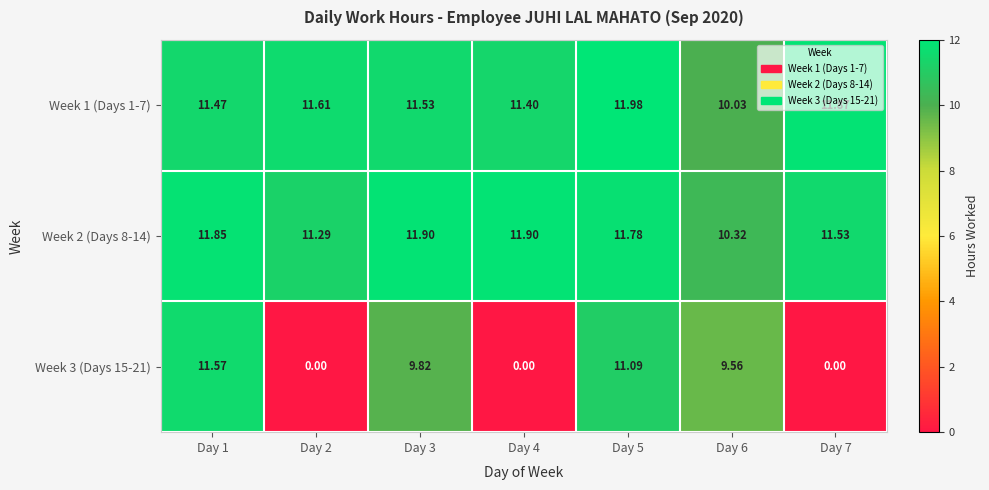

Is the value of Week 3 (Days 15-21) at Day 4 greater than the value of Week 1 (Days 1-7) at Day 3?

No